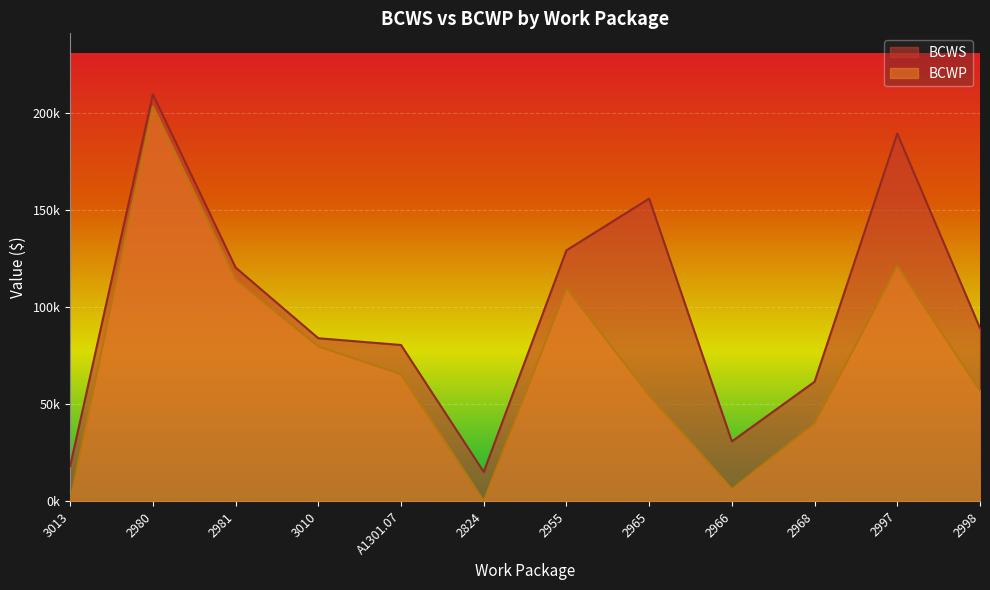

What is the average value of the BCWS series?

98649.6